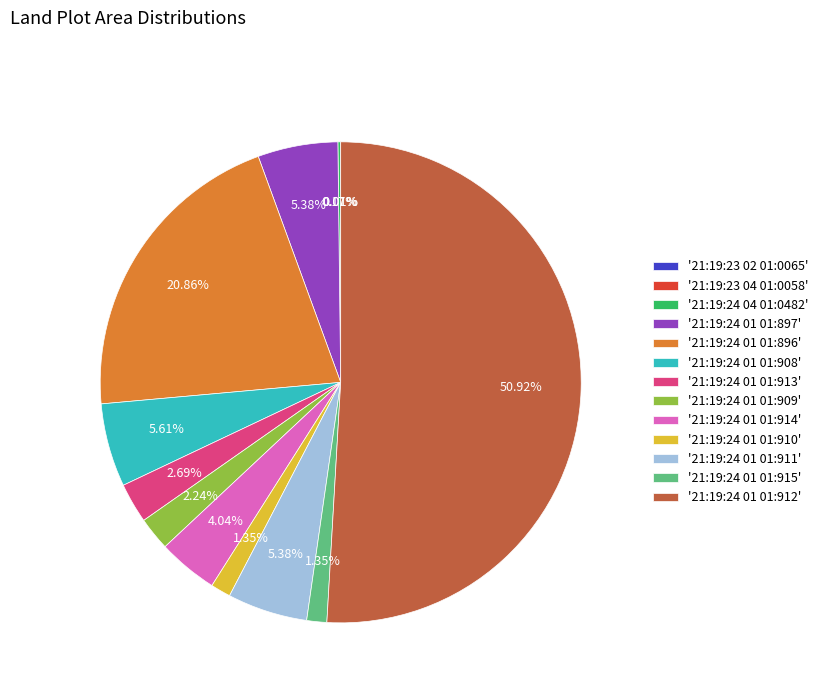

Which has a higher value, '21:19:24 01 01:912' or '21:19:24 01 01:909'?

'21:19:24 01 01:912'